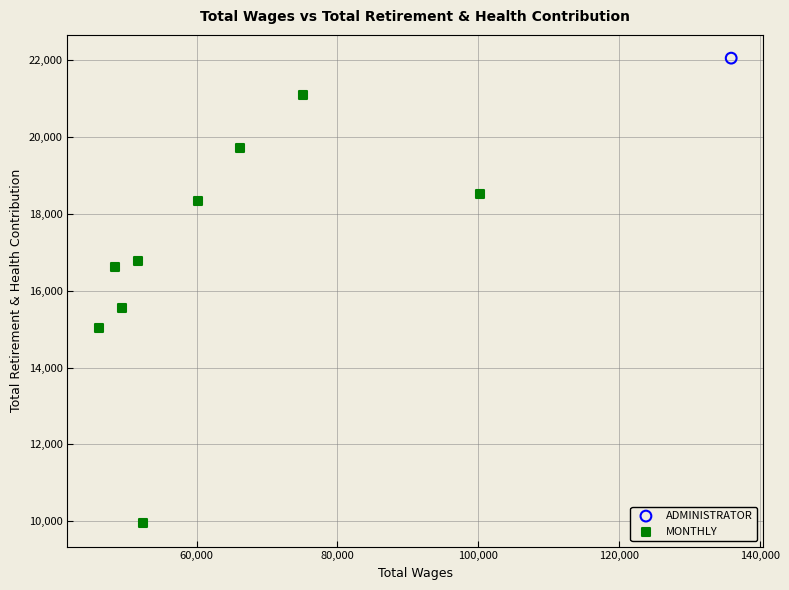

What are all the series names shown in the legend?

ADMINISTRATOR, MONTHLY